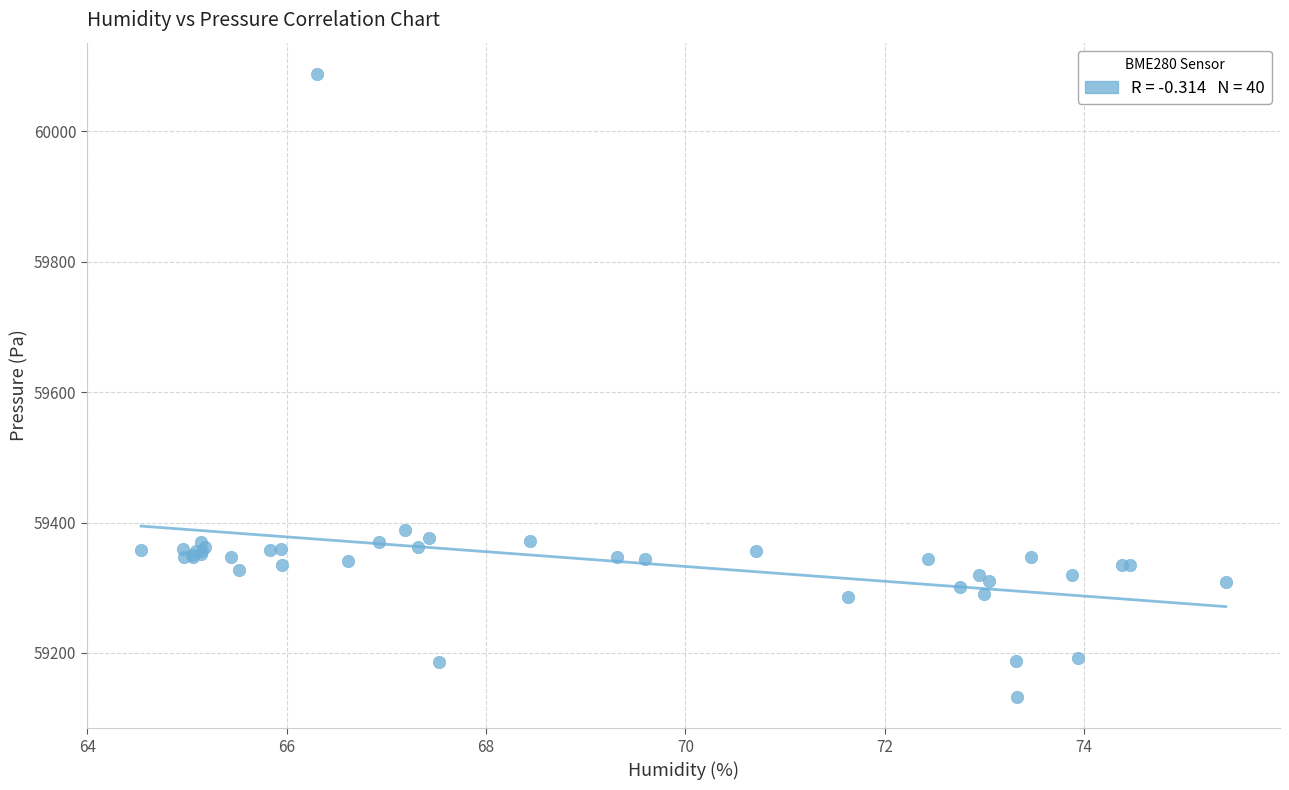

What Y value in the scatter plot is closest to 59610?

59388.6